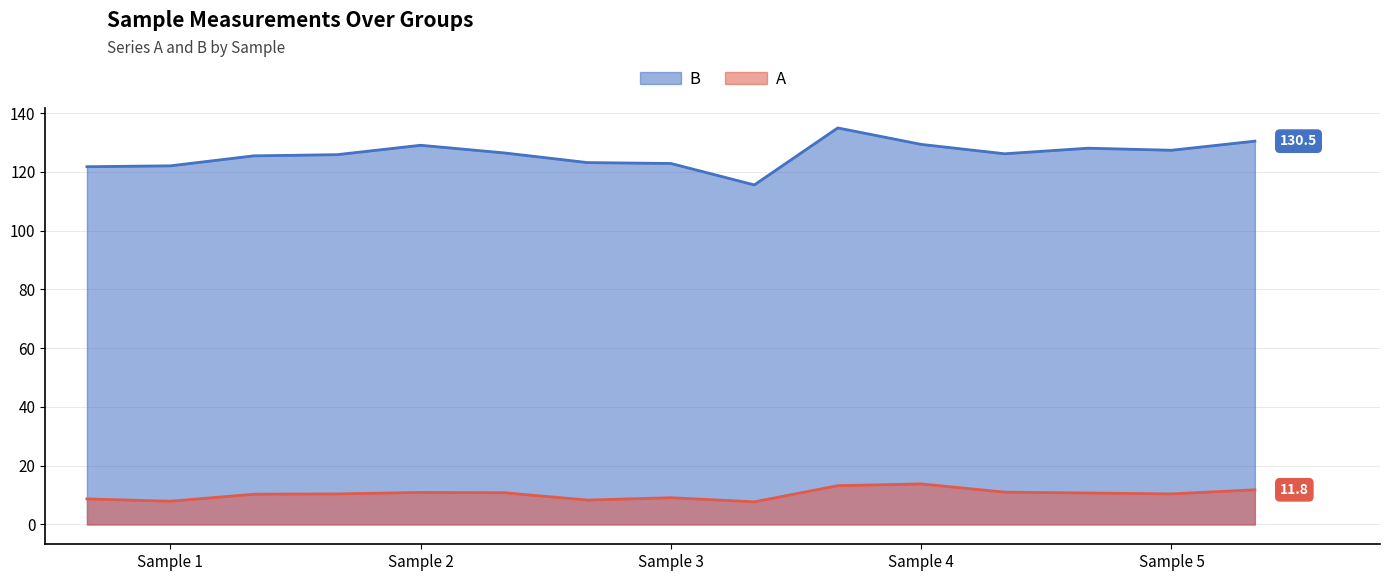

Which series has the largest range (max minus min)?

B